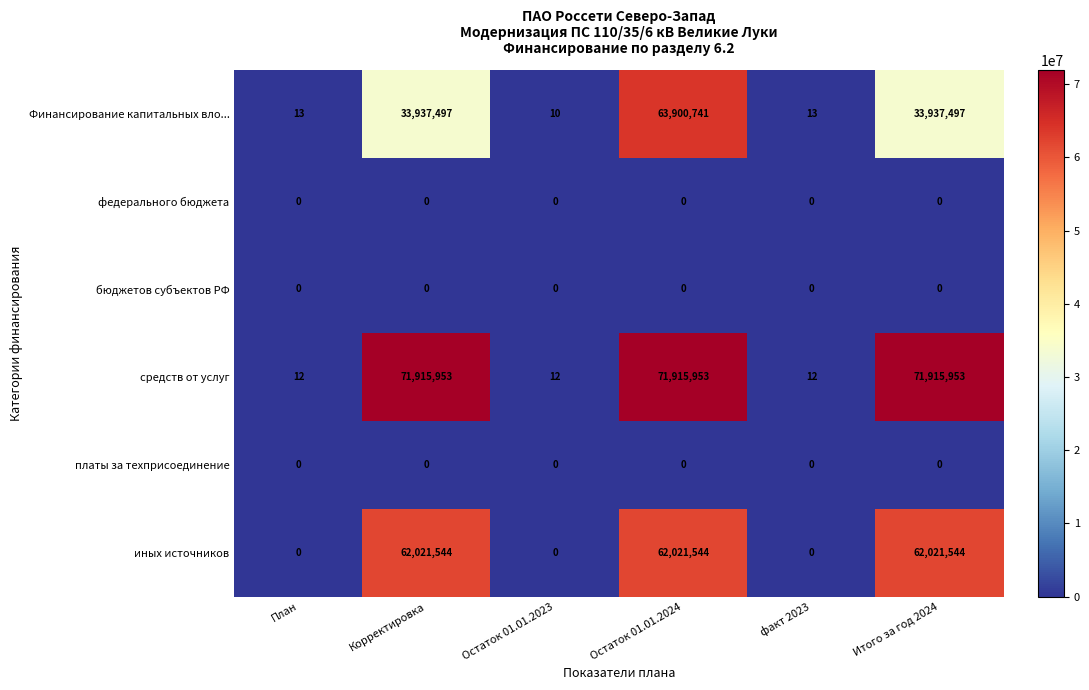

The value of иных источников at Корректировка is 62021544. True or false?

True